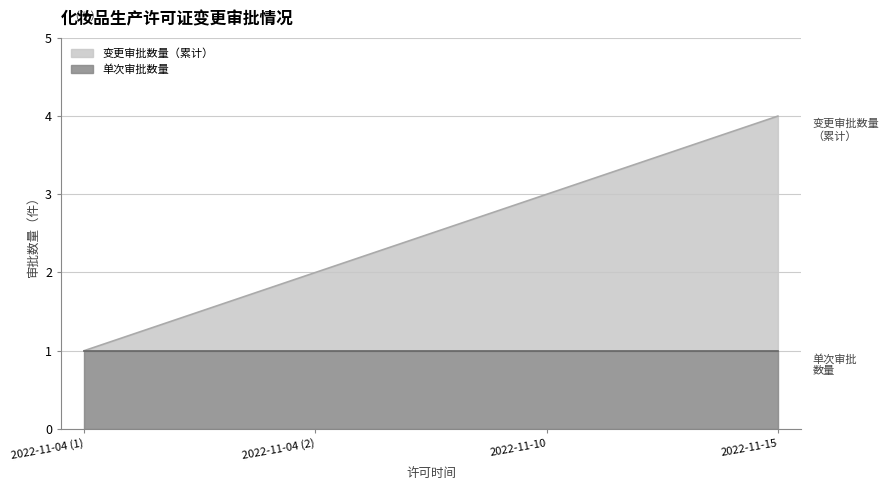

The value of 单次审批数量 at 2022-11-04 (1) is 1. True or false?

True